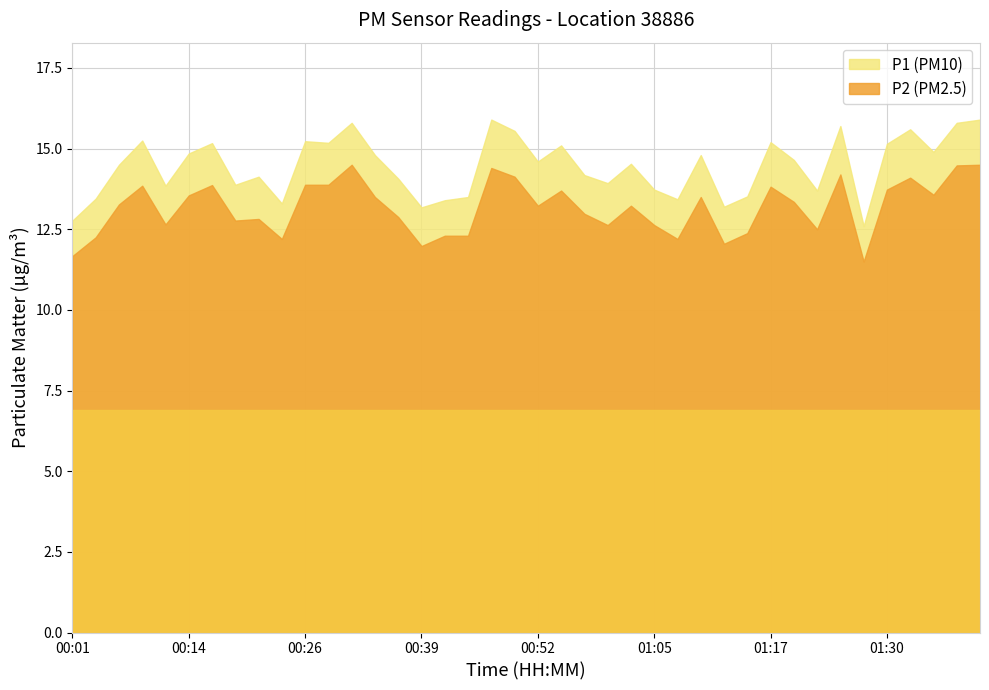

True or false: P1 has more than 0 interior local peaks.

True